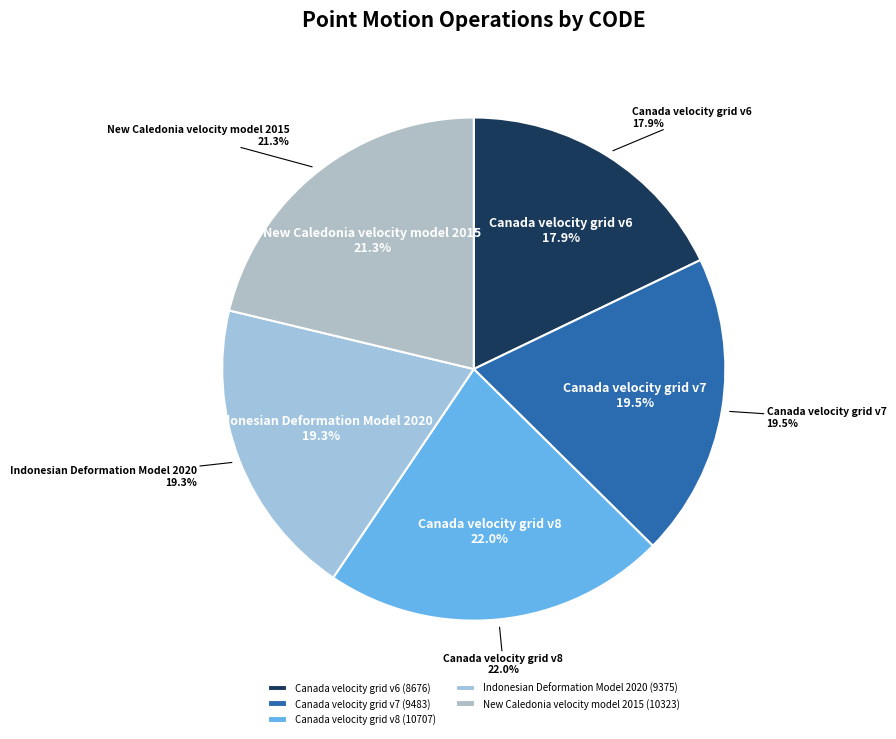

What portion of the pie excludes Canada velocity grid v6?

82.1%